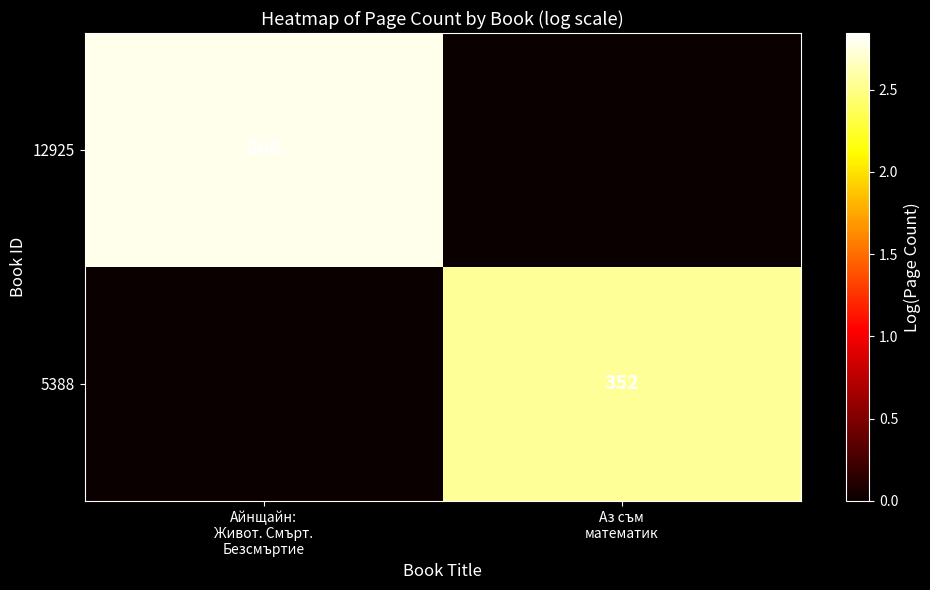

Count the 5388 values in the range 0 to 2.

1